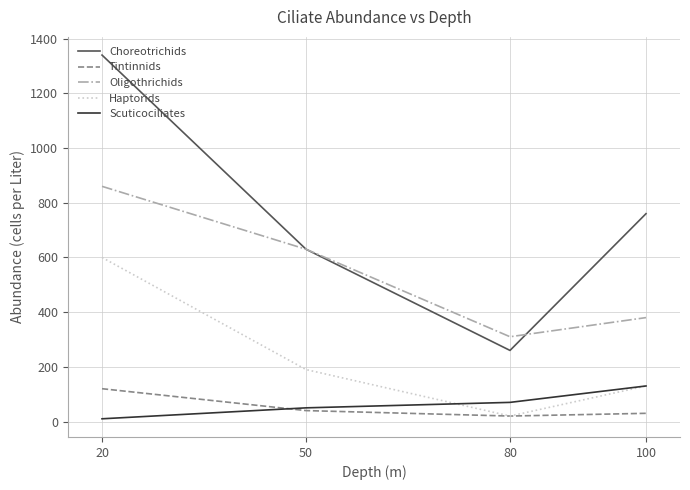

What is the maximum value for Scuticociliates?

130